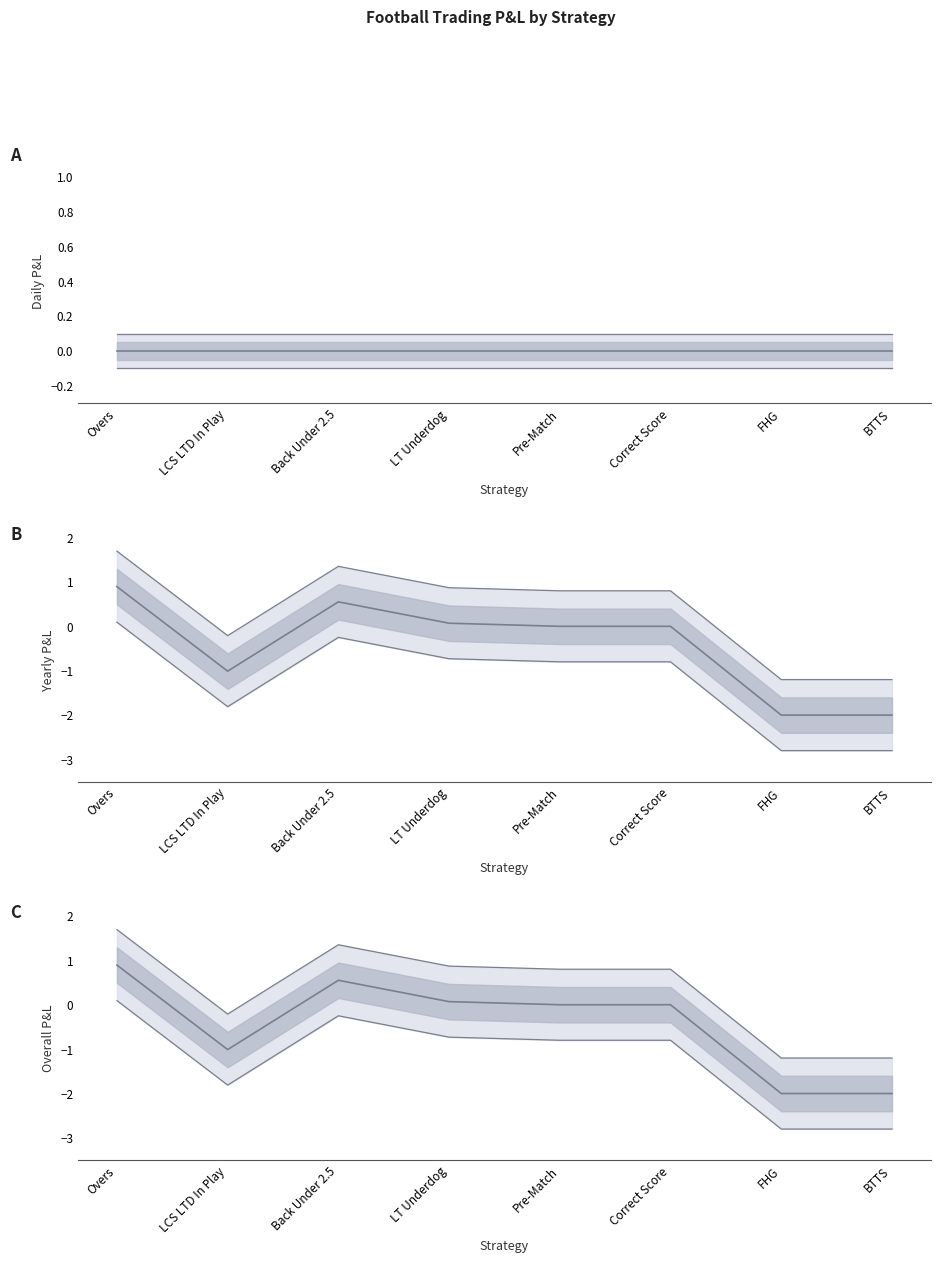

What is the difference between the Overall P&L values at BTTS and Overs?

2.9